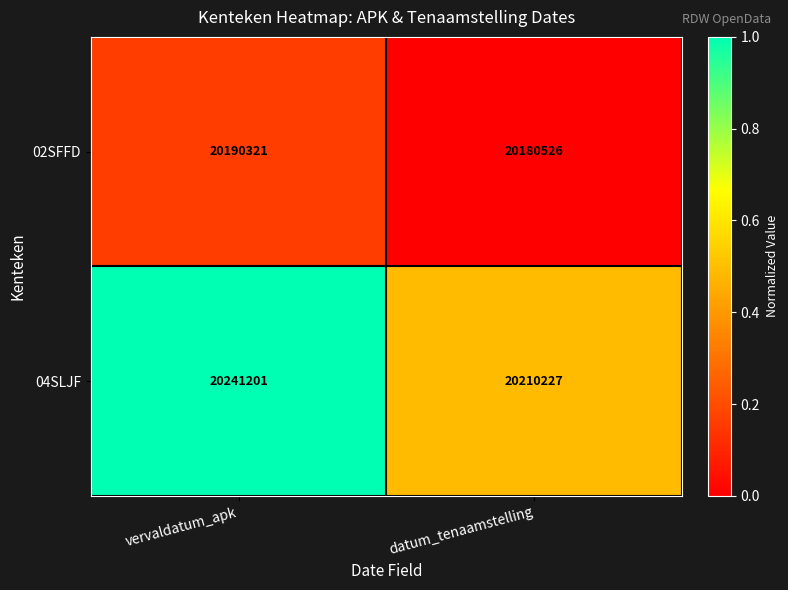

Between vervaldatum_apk and datum_tenaamstelling, which series saw the biggest shift?

04SLJF